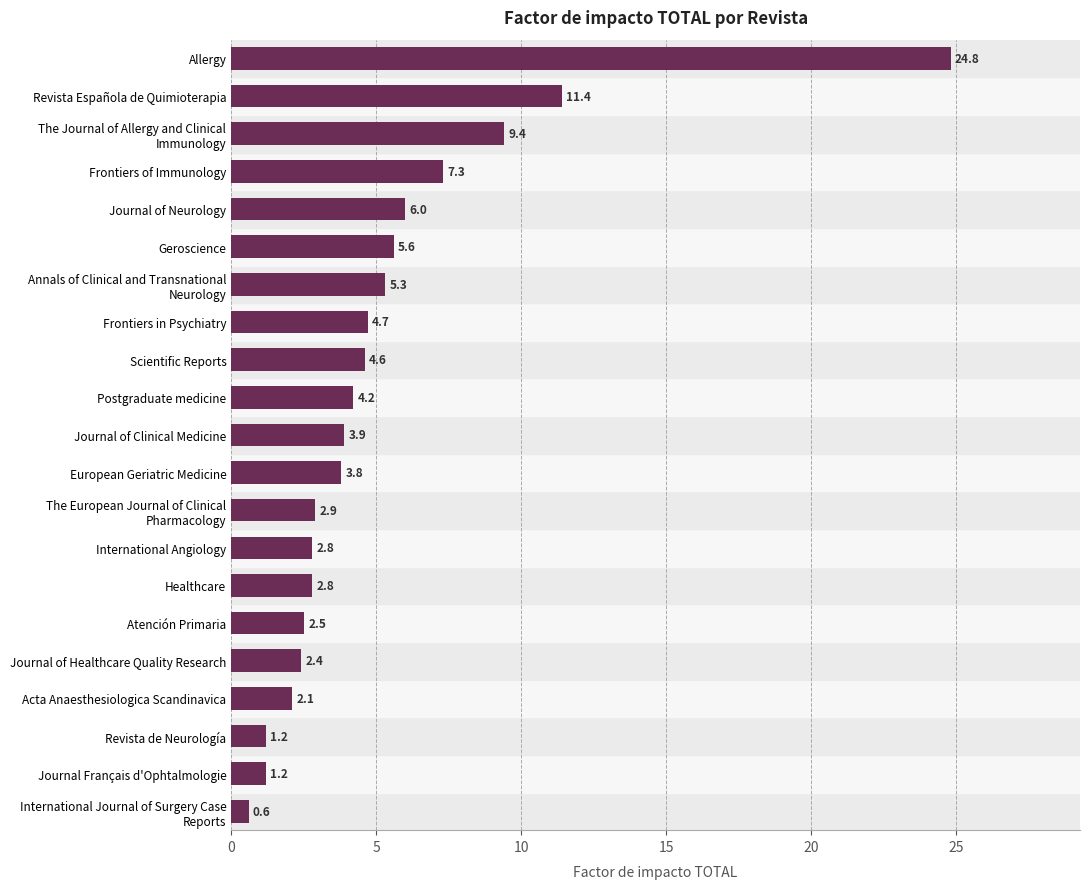

Is it true that the value at Geroscience is 2.6?

False